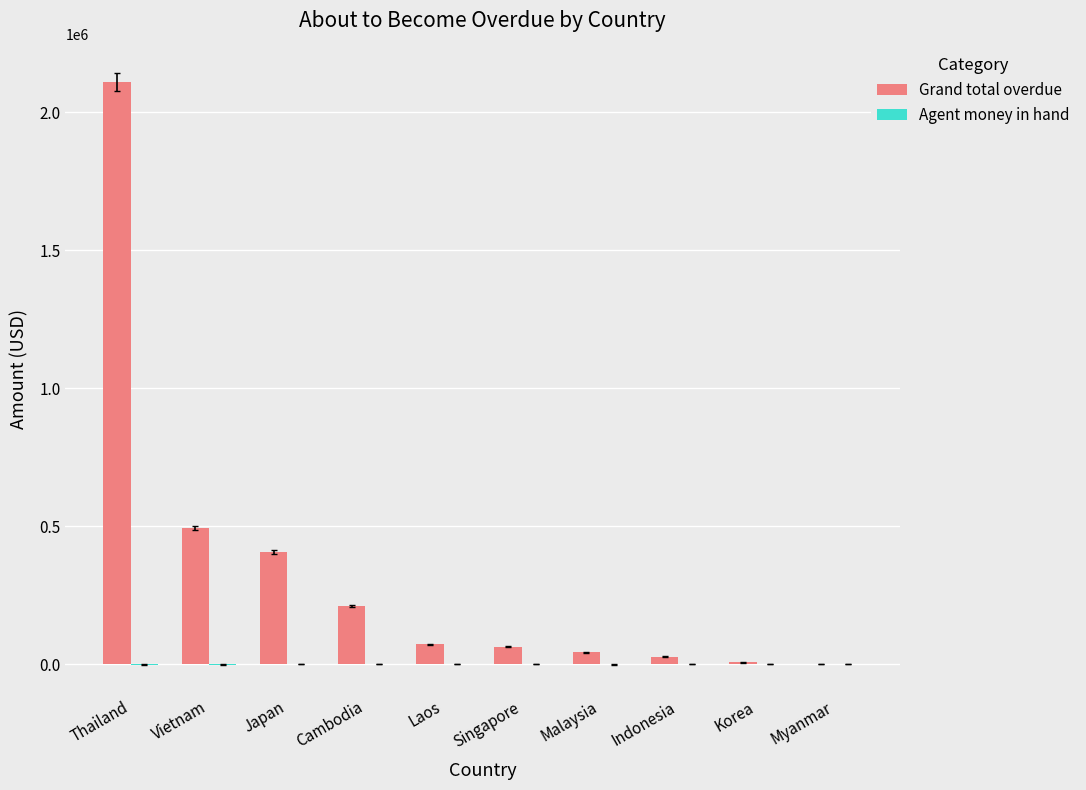

What is the total value across all series at Cambodia?

211501.5